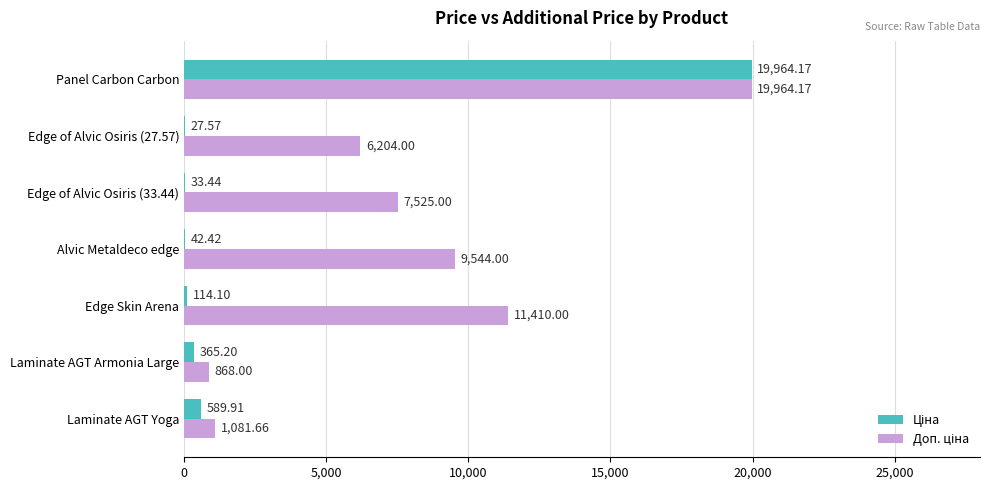

At which category is the sum across all series the highest?

Panel Carbon Carbon